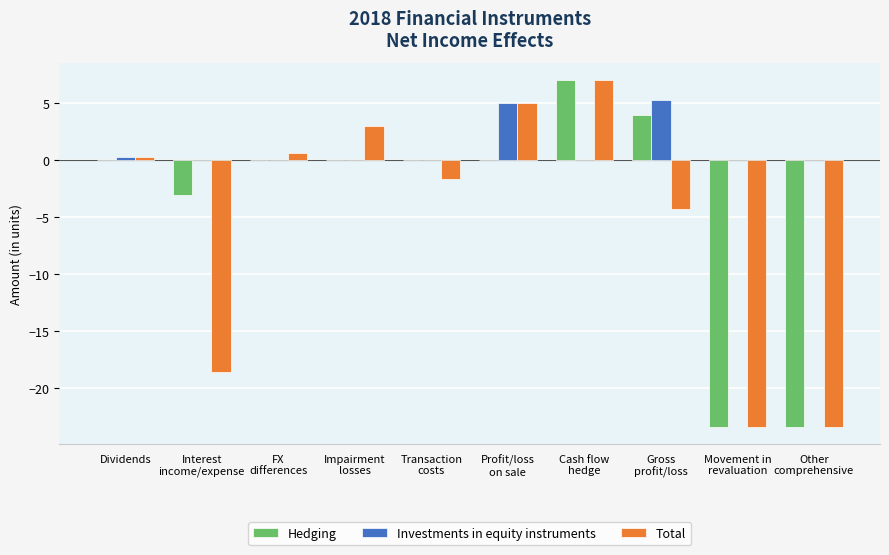

How many groups of bars are there?

10